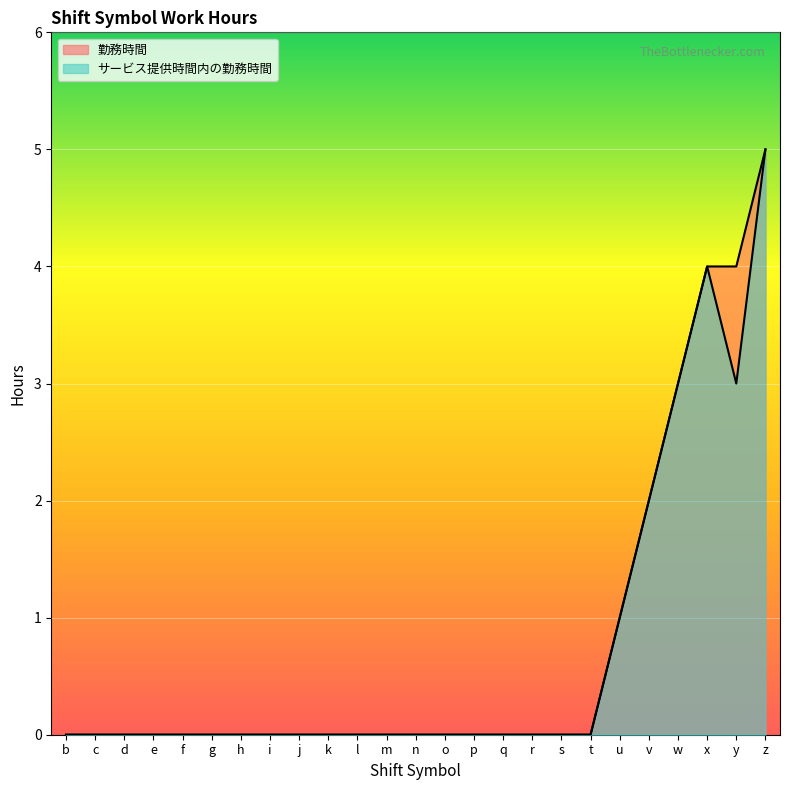

Reading left to right, what are all the values shown in this chart?

勤務時間: 0	0	0	0	0	0	0	0	0	0	0	0	0	0	0	0	0	0	0	1	2	3	4	4	5
サービス提供時間内の勤務時間: 0	0	0	0	0	0	0	0	0	0	0	0	0	0	0	0	0	0	0	1	2	3	4	3	5